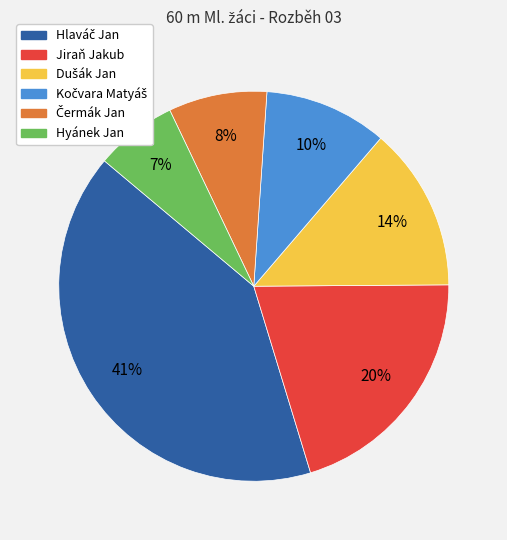

To the nearest percent, what is the difference between the largest and smallest slice percentages?

34%